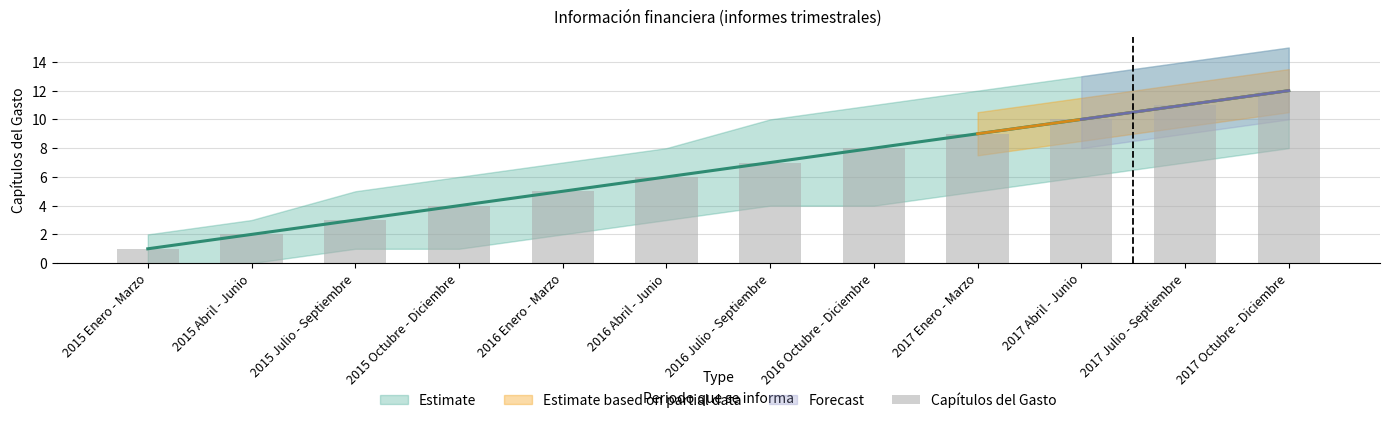

What position from the right is 2015 Abril - Junio?

11